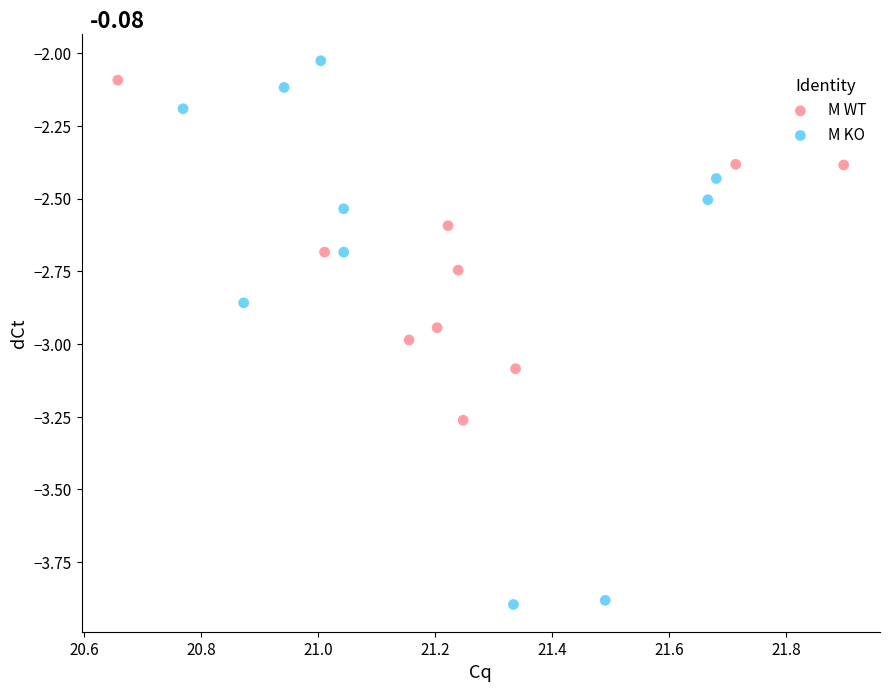

Which series contains the lowest Y value?

M KO